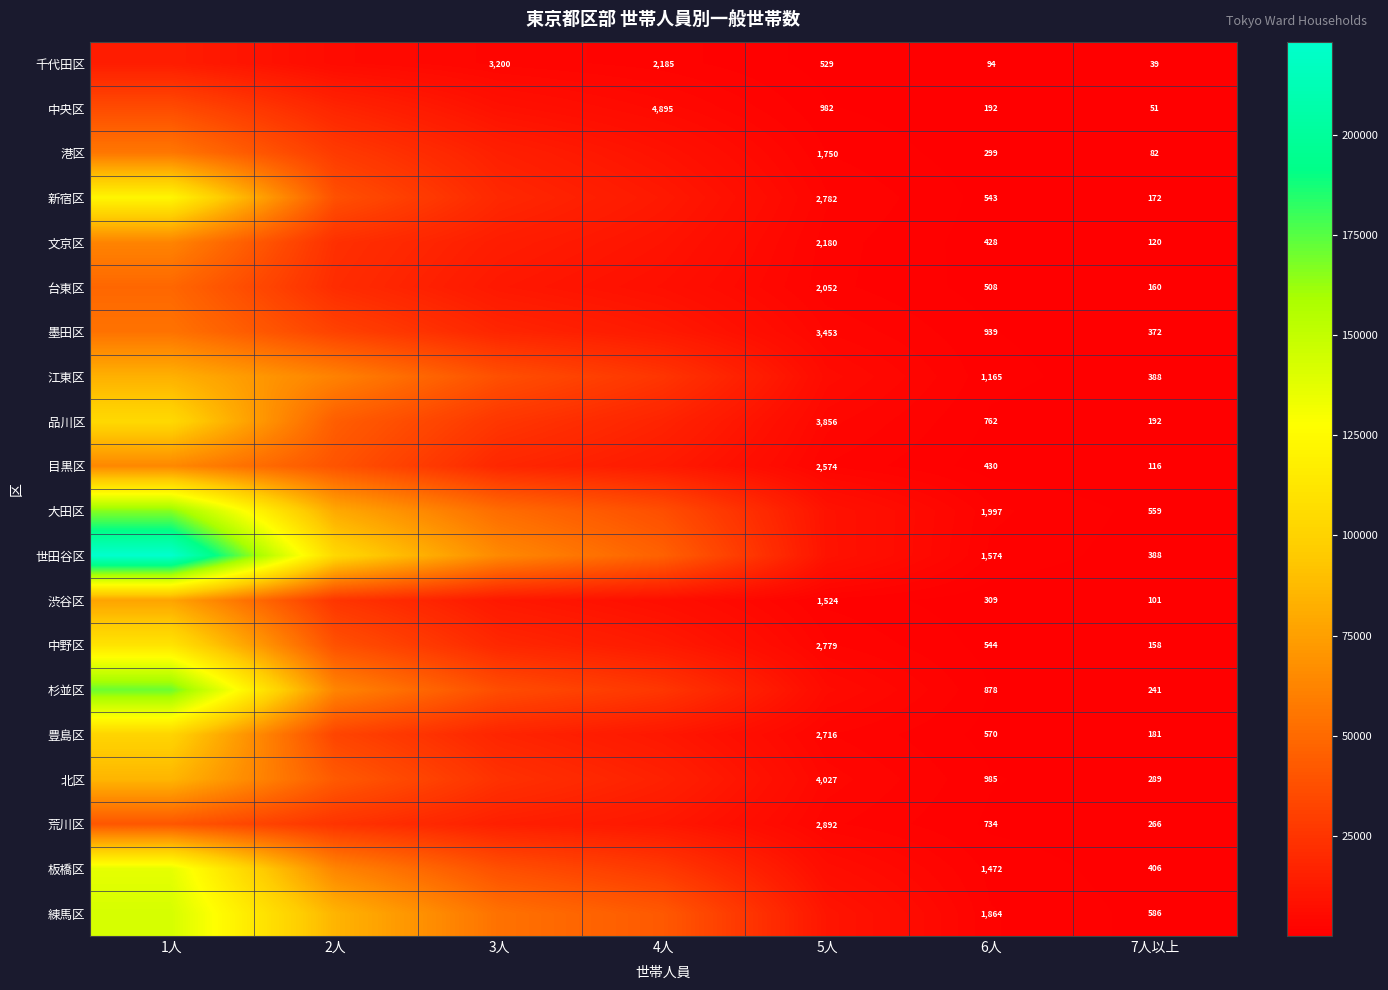

The value of 練馬区 at 6人 is 490. True or false?

False